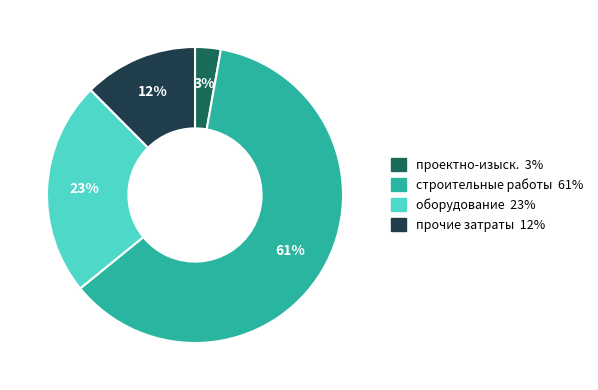

How many segments does this pie chart have?

4